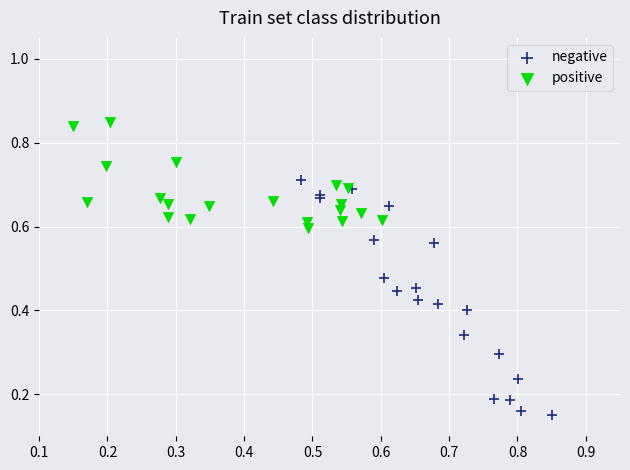

What are all the series names shown in the legend?

negative, positive